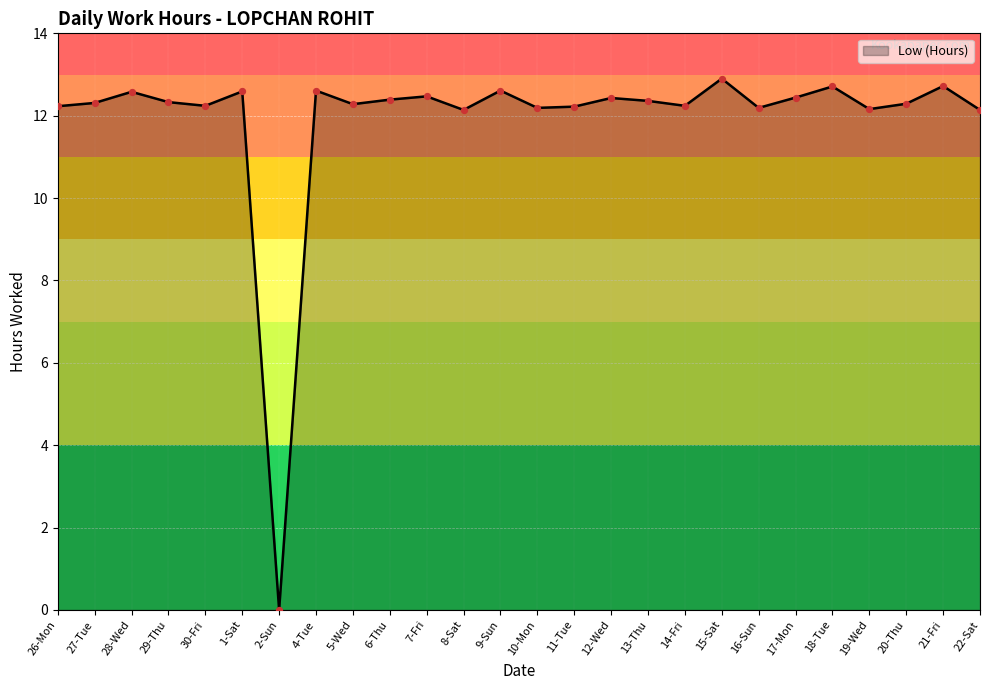

What is the ratio of the value at 28-Wed to the value at 8-Sat?

1.0